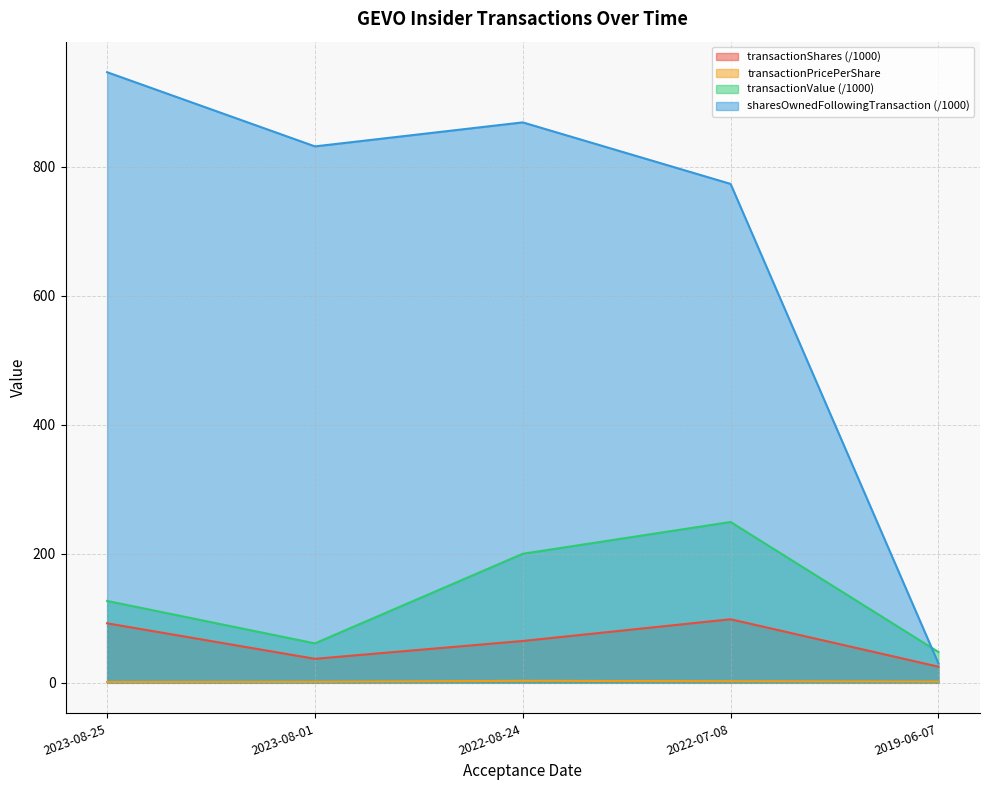

List the series in order of their peak value, highest first.

sharesOwnedFollowingTransaction (/1000), transactionValue (/1000), transactionShares (/1000), transactionPricePerShare